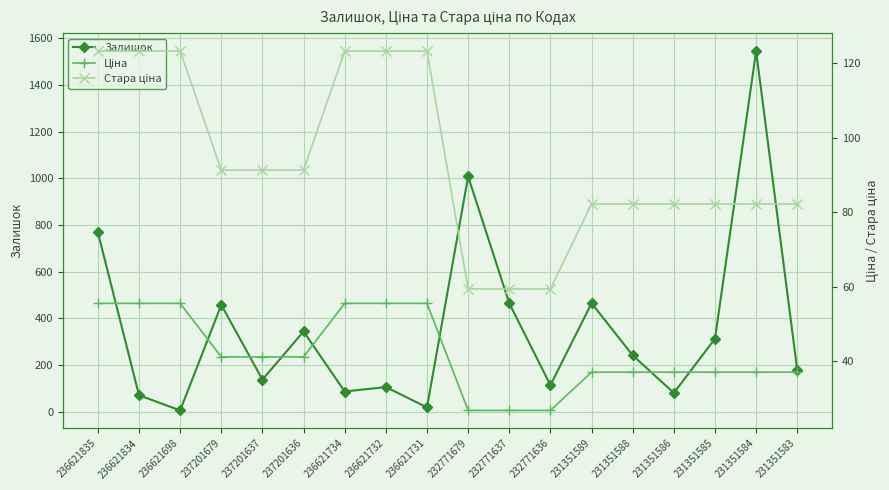

The Ціна series shows 14.6 at 236621731. True or false?

False